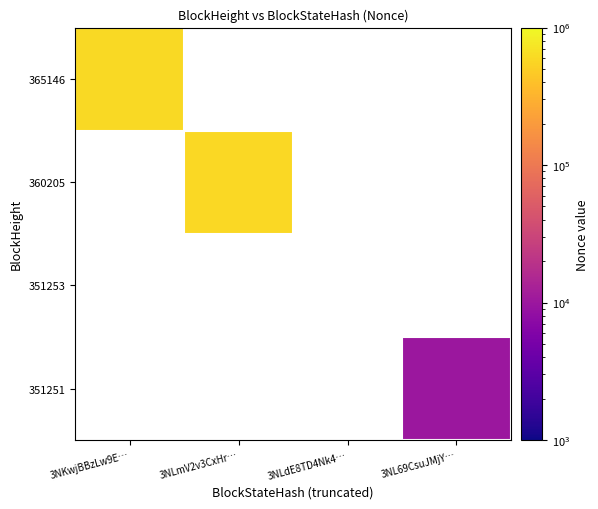

Is it true that 351251 equals 10056.0 at 3NL69CsuJMjY…?

True